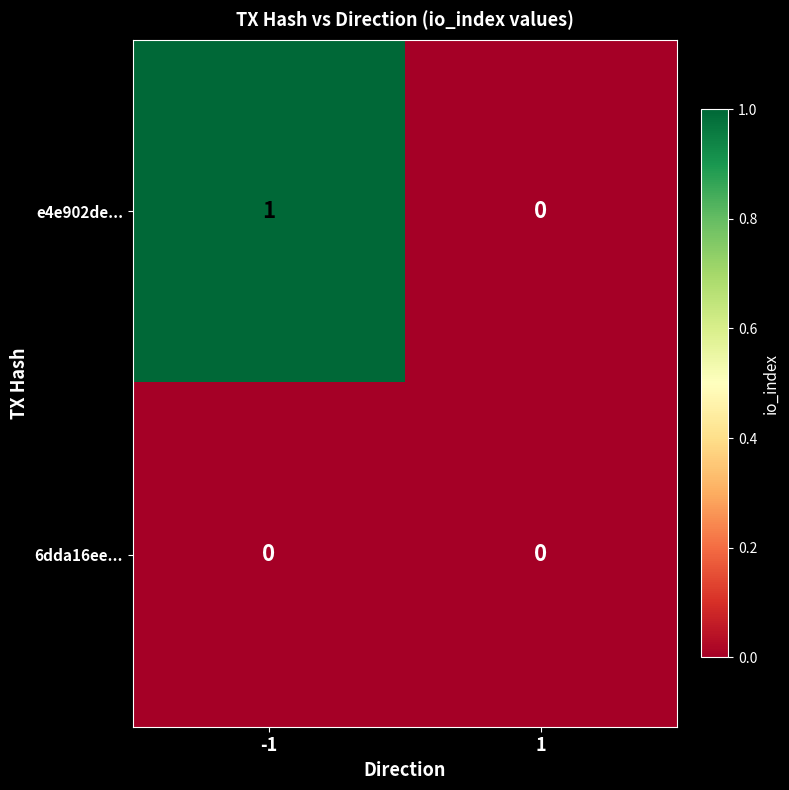

Reading left to right, extract all data points from this chart.

e4e902de...: 1	0
6dda16ee...: 0	0